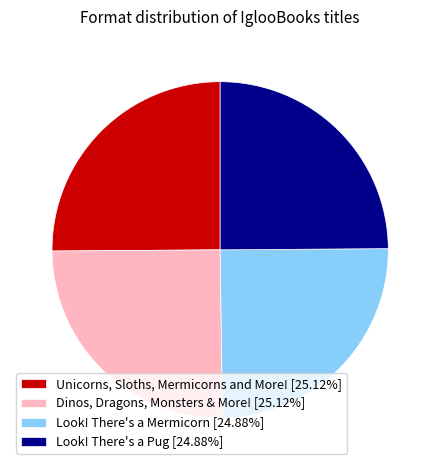

Is there any slice that represents more than half of the pie?

No